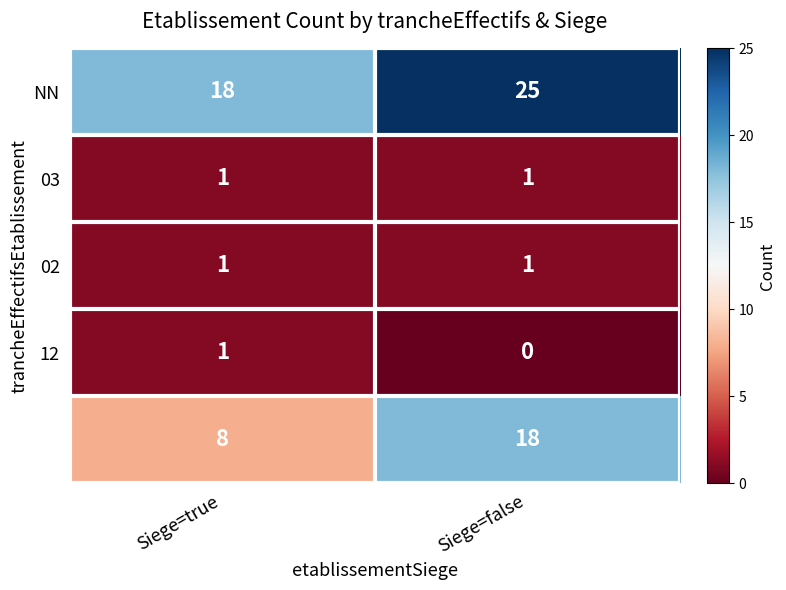

What is the total value across all series at Siege=false?

45